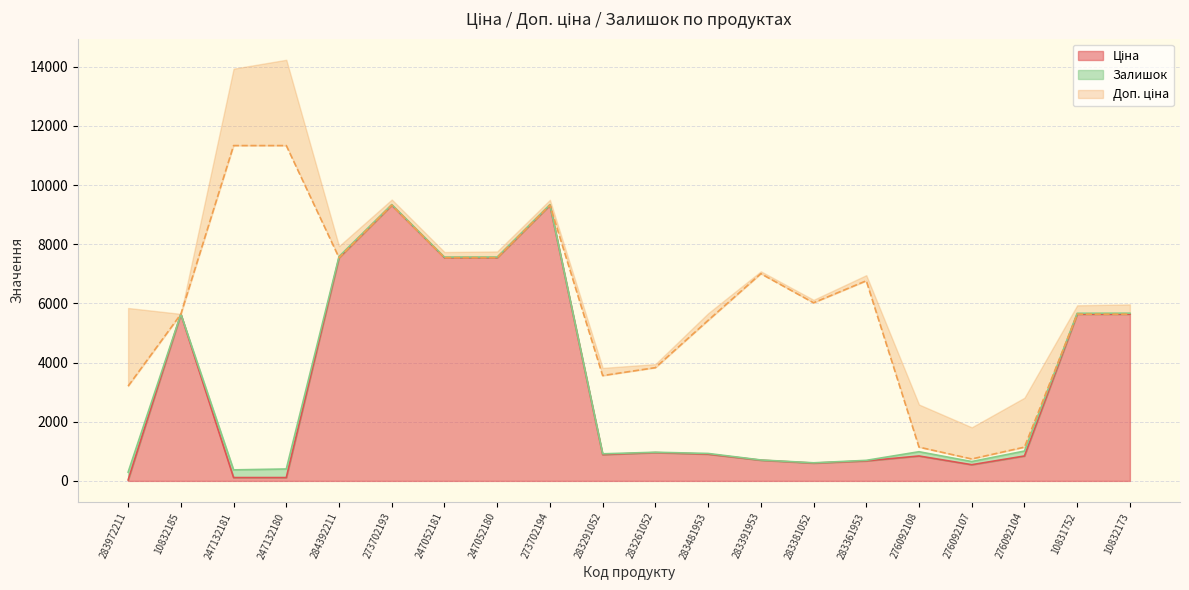

How many lines are shown in the chart?

2